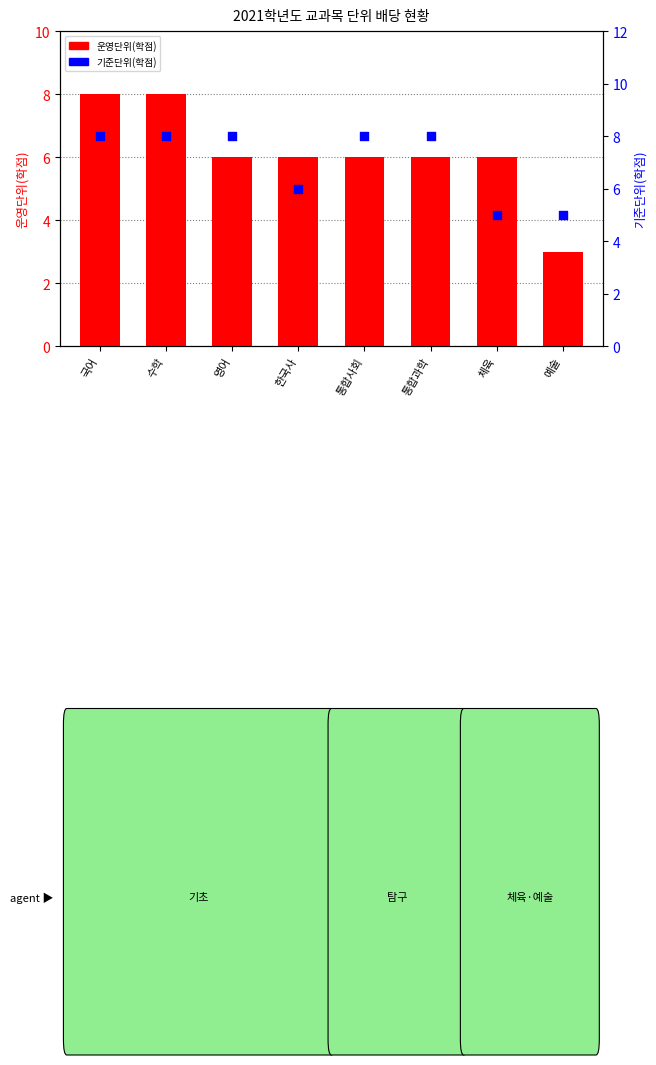

At how many categories does at least one series exceed 4?

8